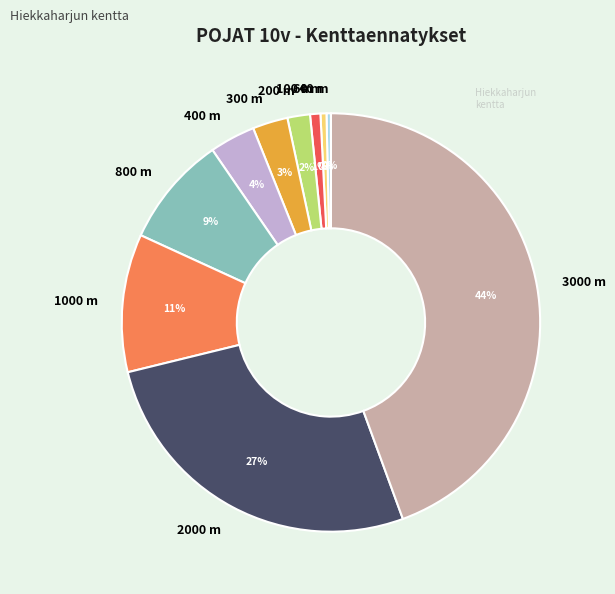

Does 800 m account for over 50% of the chart?

No